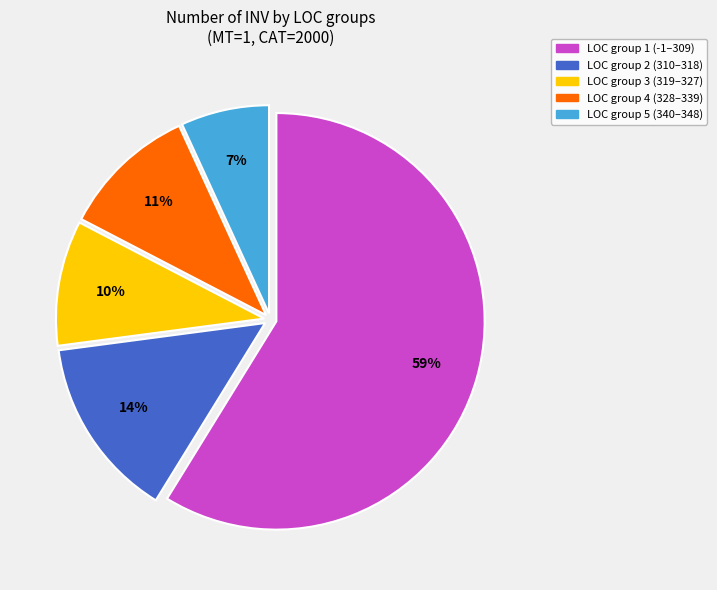

Does any single category account for the majority?

Yes